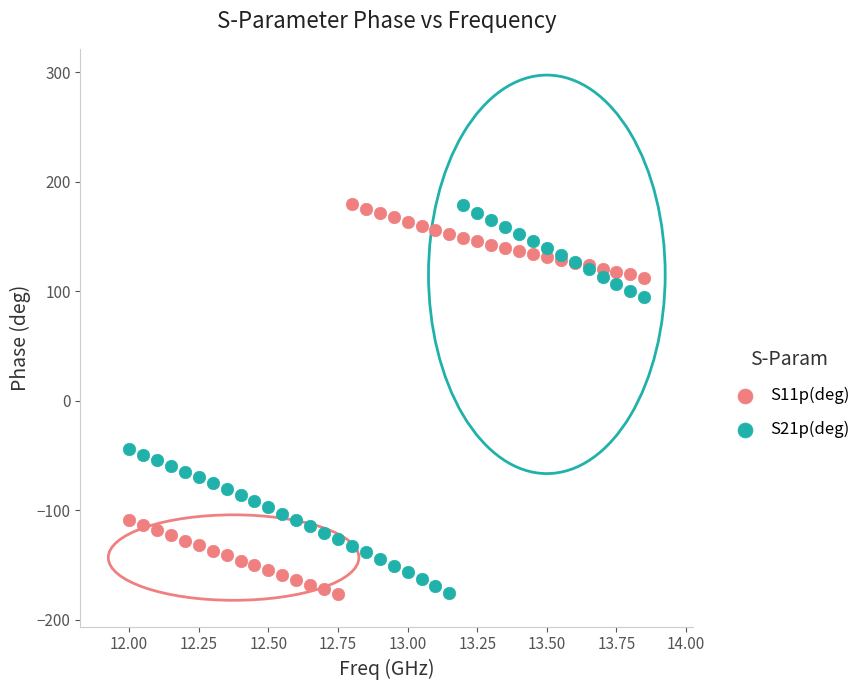

In the S21p(deg) series, what Y value is closest to 1?

-44.0